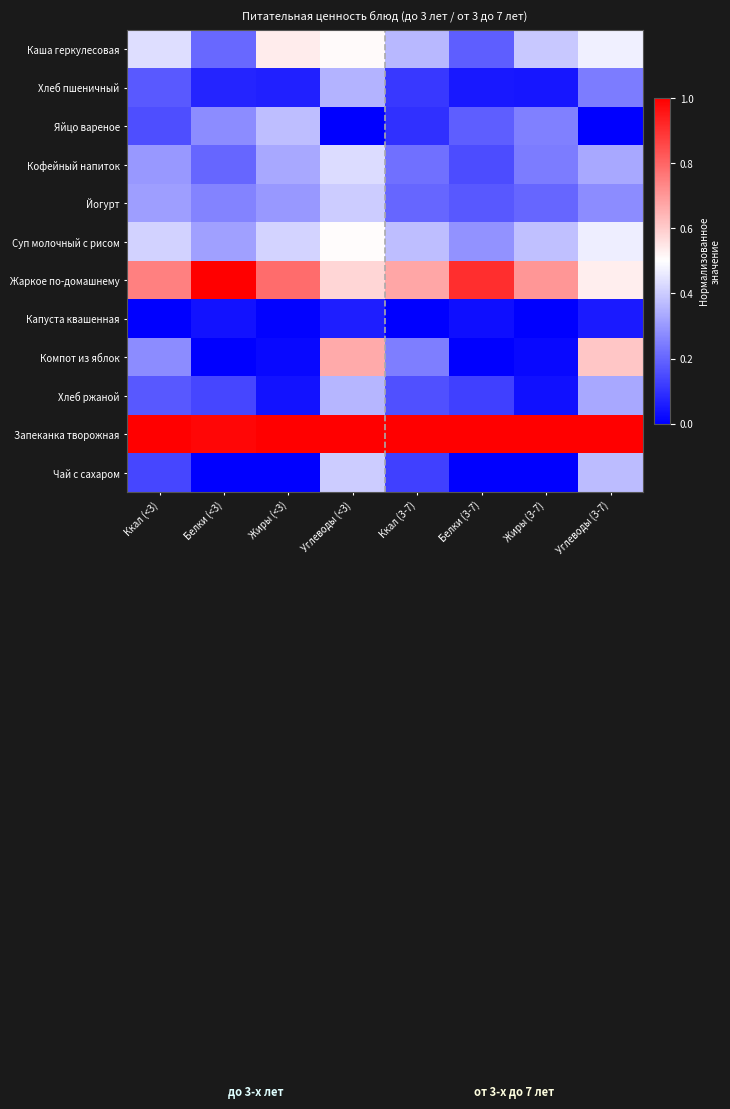

Which series has the widest spread of values?

Компот из яблок